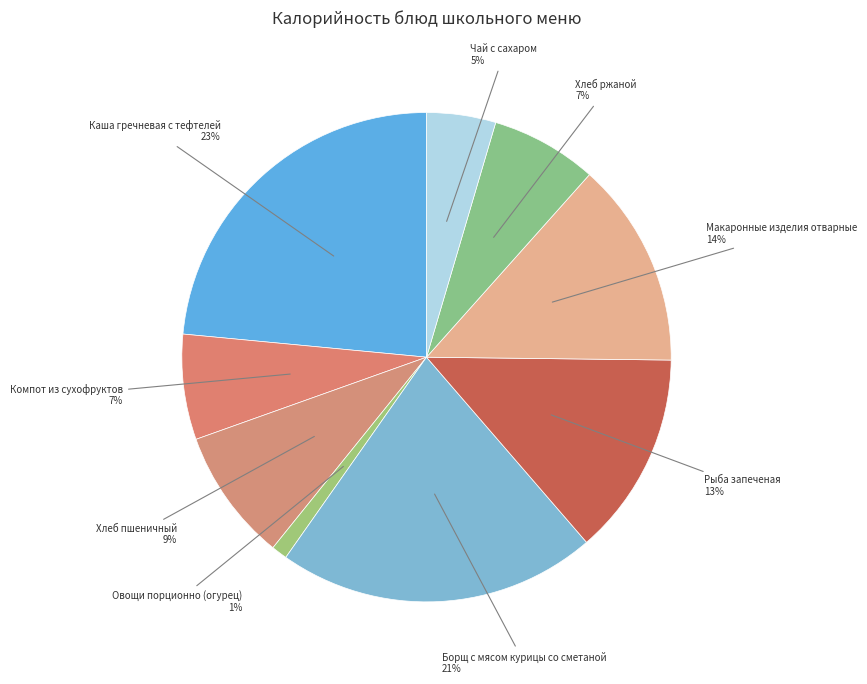

The Рыба запеченая slice represents 27% of the pie. True or false?

False